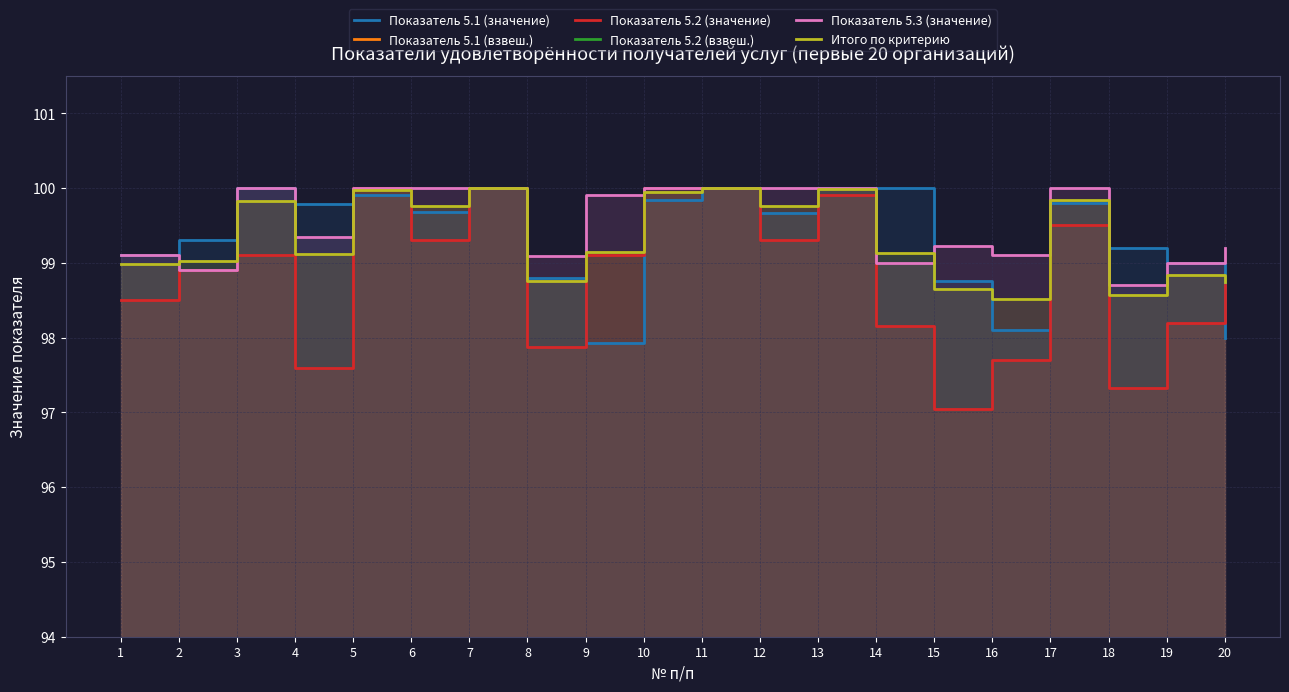

What is the maximum value shown in the chart?

100.0